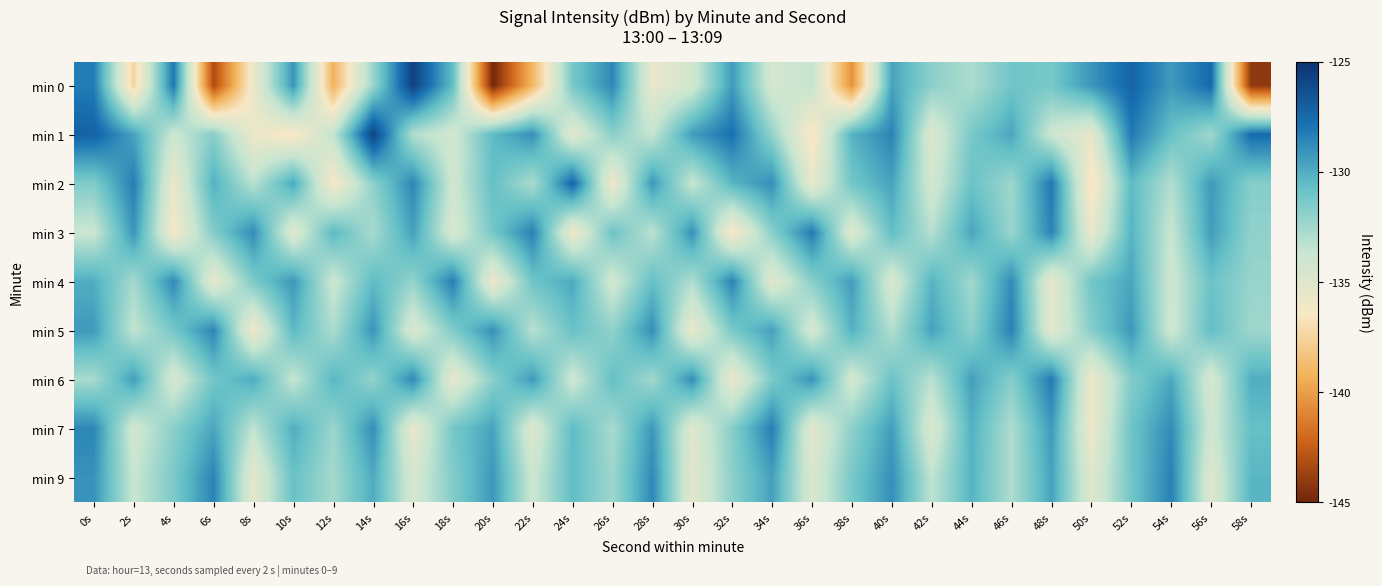

Reading right to left, list all the values displayed in this chart.

min 0: 58s=-144.1	56s=-127.5	54s=-129.3	52s=-127.3	50s=-129.2	48s=-131.2	46s=-131.1	44s=-132.9	42s=-131.9	40s=-129.6	38s=-140.5	36s=-133.5	34s=-134.4	32s=-129.3	30s=-134.2	28s=-135.5	26s=-128.7	24s=-131.2	22s=-139.0	20s=-144.9	18s=-130.6	16s=-125.7	14s=-132.3	12s=-139.2	10s=-129.1	8s=-135.7	6s=-143.3	4s=-128.1	2s=-137.5	0s=-128.2
min 1: 58s=-127.6	56s=-132.5	54s=-130.8	52s=-128.1	50s=-135.4	48s=-133.9	46s=-129.7	44s=-131.3	42s=-134.8	40s=-128.5	38s=-130.2	36s=-136.7	34s=-132.1	32s=-127.8	30s=-129.4	28s=-133.6	26s=-131.8	24s=-135.1	22s=-128.9	20s=-130.5	18s=-134.2	16s=-133.0	14s=-125.8	12s=-133.6	10s=-136.6	8s=-135.8	6s=-131.7	4s=-133.9	2s=-129.6	0s=-127.2
min 2: 58s=-131.7	56s=-129.3	54s=-133.0	52s=-130.5	50s=-136.8	48s=-128.1	46s=-132.4	44s=-130.9	42s=-134.3	40s=-129.6	38s=-131.1	36s=-135.5	34s=-128.9	32s=-130.3	30s=-133.7	28s=-129.2	26s=-135.9	24s=-127.4	22s=-132.8	20s=-130.7	18s=-134.1	16s=-128.6	14s=-131.9	12s=-136.4	10s=-129.8	8s=-133.2	6s=-130.1	4s=-135.7	2s=-128.3	0s=-131.5
min 3: 58s=-132.0	56s=-129.4	54s=-133.7	52s=-130.2	50s=-135.6	48s=-128.5	46s=-132.3	44s=-129.7	42s=-133.1	40s=-130.6	38s=-134.9	36s=-128.2	34s=-131.8	32s=-136.5	30s=-129.0	28s=-133.3	26s=-130.9	24s=-135.8	22s=-128.4	20s=-131.2	18s=-134.6	16s=-129.5	14s=-132.7	12s=-130.4	10s=-135.0	8s=-128.8	6s=-131.6	4s=-136.2	2s=-129.1	0s=-133.8
min 4: 58s=-132.2	56s=-130.9	54s=-134.0	52s=-129.7	50s=-131.1	48s=-135.4	46s=-128.8	44s=-132.5	42s=-130.2	40s=-134.6	38s=-129.4	36s=-131.8	34s=-135.1	32s=-128.5	30s=-132.9	28s=-130.7	26s=-134.2	24s=-129.8	22s=-131.0	20s=-135.7	18s=-128.3	16s=-132.1	14s=-130.5	12s=-133.9	10s=-129.2	8s=-131.4	6s=-135.3	4s=-128.7	2s=-132.6	0s=-130.0
min 5: 58s=-132.4	56s=-130.6	54s=-134.1	52s=-129.2	50s=-131.7	48s=-135.2	46s=-128.4	44s=-131.9	42s=-129.6	40s=-133.0	38s=-130.1	36s=-134.4	34s=-129.5	32s=-131.3	30s=-135.6	28s=-128.9	26s=-132.0	24s=-130.8	22s=-133.2	20s=-129.0	18s=-131.5	16s=-134.7	14s=-129.1	12s=-132.8	10s=-130.4	8s=-135.9	6s=-128.6	4s=-131.2	2s=-133.5	0s=-129.3
min 6: 58s=-130.0	56s=-134.5	54s=-129.8	52s=-131.6	50s=-135.9	48s=-128.2	46s=-131.7	44s=-129.5	42s=-133.2	40s=-130.9	38s=-134.3	36s=-129.1	34s=-131.4	32s=-135.7	30s=-128.9	28s=-132.5	26s=-130.7	24s=-134.0	22s=-129.3	20s=-131.8	18s=-135.4	16s=-128.7	14s=-132.1	12s=-130.3	10s=-133.6	8s=-129.9	6s=-131.1	4s=-134.5	2s=-129.4	0s=-132.7
min 7: 58s=-130.7	56s=-134.1	54s=-128.8	52s=-131.0	50s=-135.8	48s=-129.3	46s=-132.9	44s=-130.1	42s=-134.7	40s=-129.4	38s=-131.9	36s=-135.2	34s=-128.3	32s=-131.7	30s=-135.0	28s=-129.2	26s=-132.7	24s=-130.5	22s=-134.8	20s=-129.6	18s=-131.2	16s=-135.5	14s=-128.9	12s=-132.3	10s=-130.0	8s=-133.4	6s=-129.7	4s=-131.8	2s=-134.2	0s=-128.6
min 9: 58s=-130.3	56s=-134.9	54s=-128.4	52s=-131.1	50s=-135.0	48s=-129.6	46s=-132.9	44s=-130.2	42s=-133.4	40s=-128.9	38s=-131.3	36s=-134.7	34s=-129.5	32s=-131.9	30s=-135.2	28s=-128.7	26s=-132.4	24s=-130.6	22s=-133.9	20s=-129.2	18s=-131.6	16s=-134.4	14s=-129.9	12s=-132.6	10s=-130.8	8s=-135.3	6s=-128.5	4s=-131.4	2s=-133.7	0s=-129.0